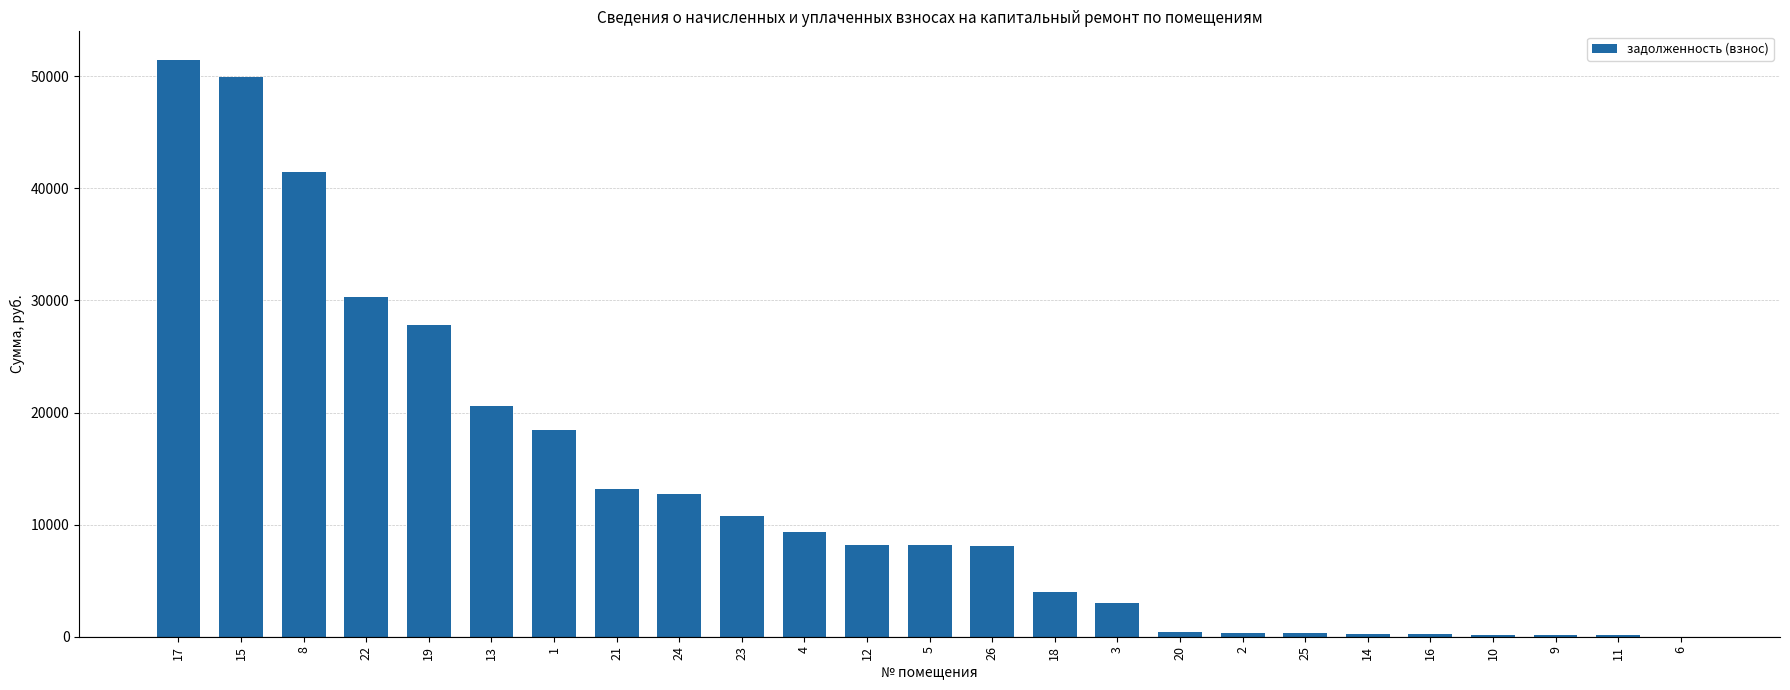

Is it true that the value at 17 is 14839.5?

False